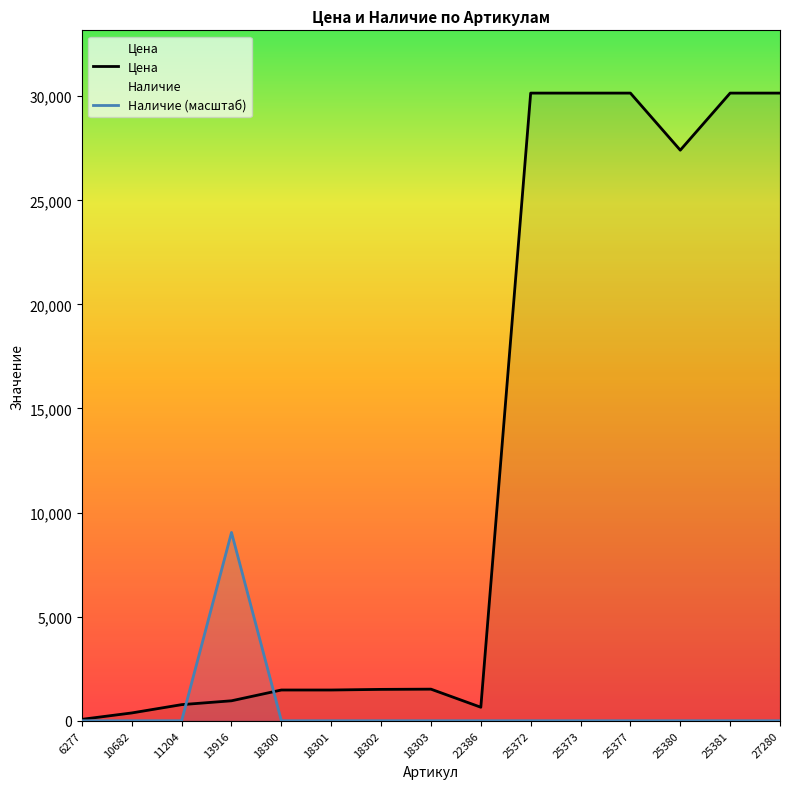

What is the difference between the maximum and minimum values in the Цена series?

30083